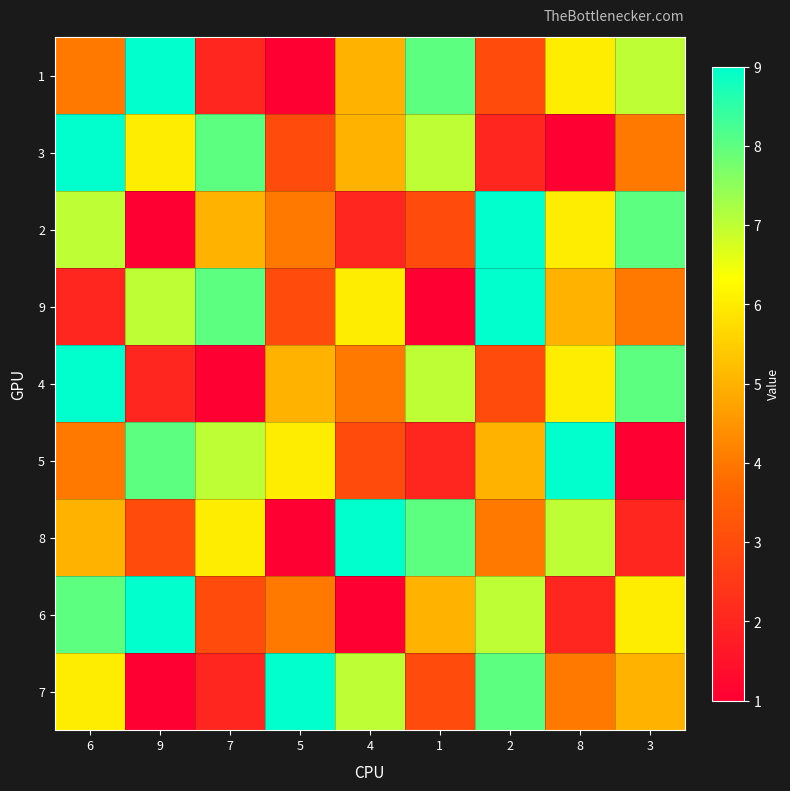

Which series has the largest total across all categories?

1